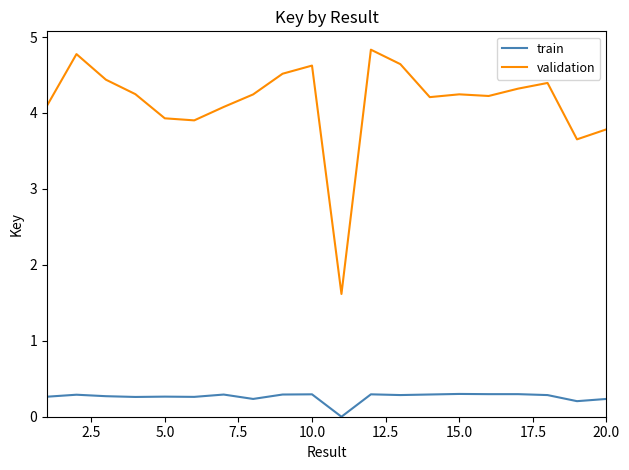

Rank the series by their maximum value, from highest to lowest.

validation, train